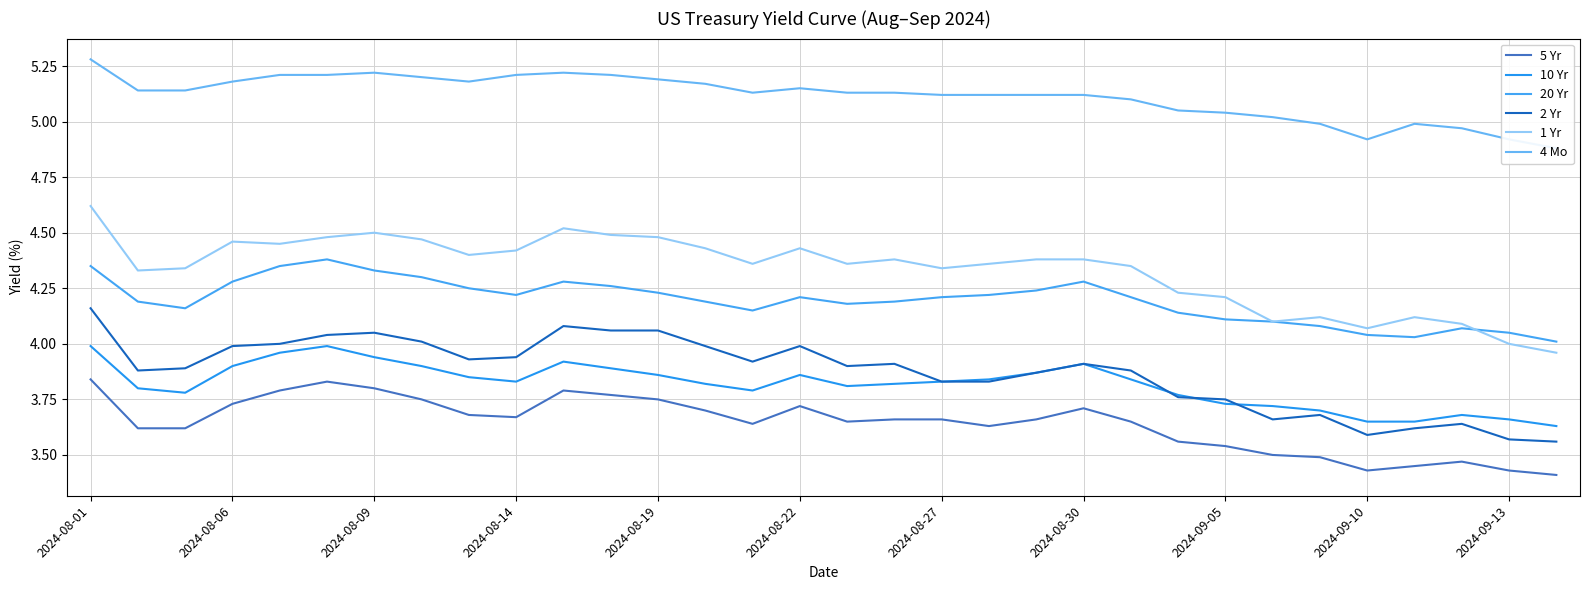

At 23, list the series in order from largest to smallest.

4 Mo, 1 Yr, 20 Yr, 10 Yr, 2 Yr, 5 Yr